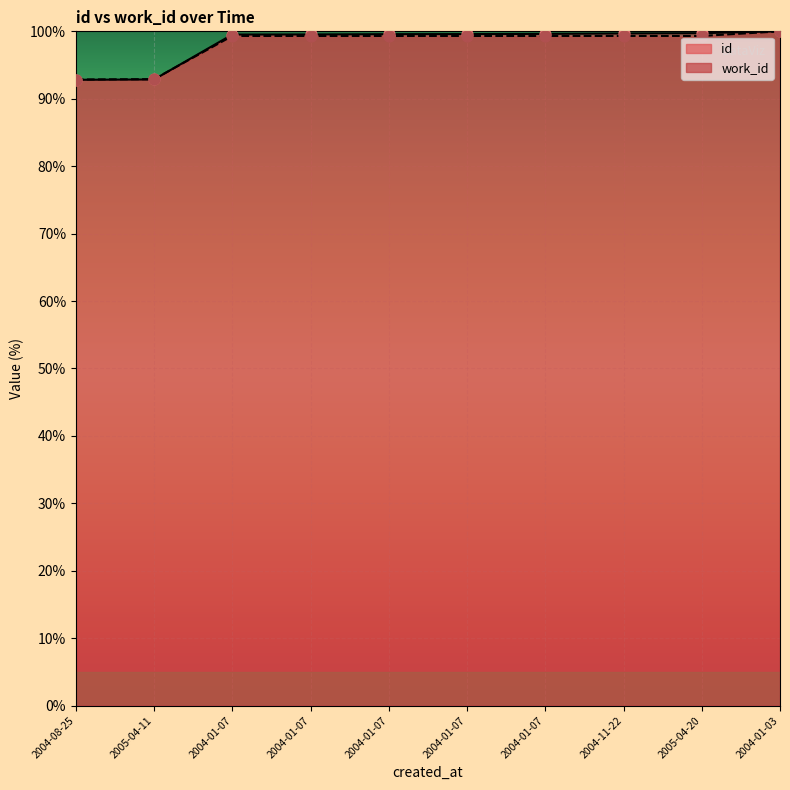

Which series has the largest Y range (max minus min)?

id